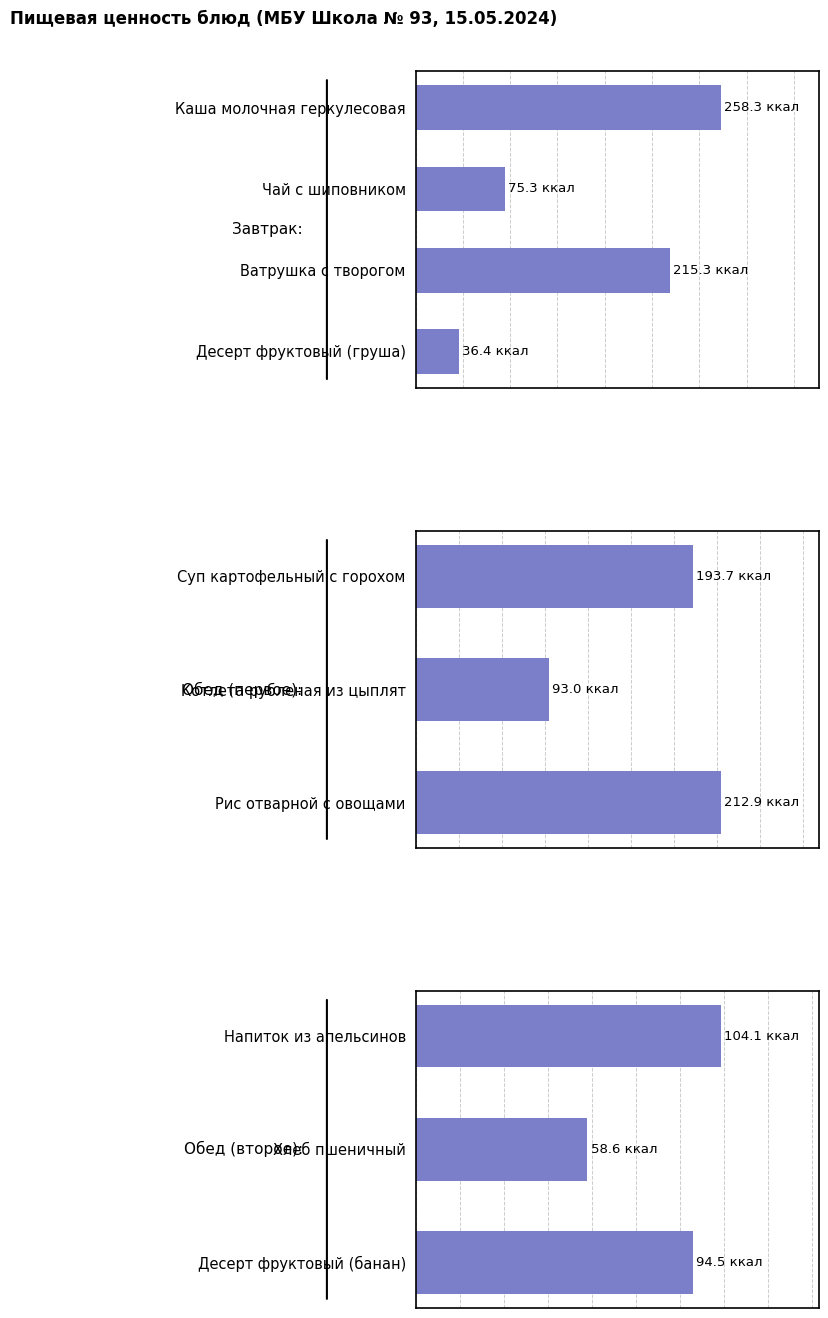

The value of Жиры at Ватрушка с творогом is 6.7. True or false?

False